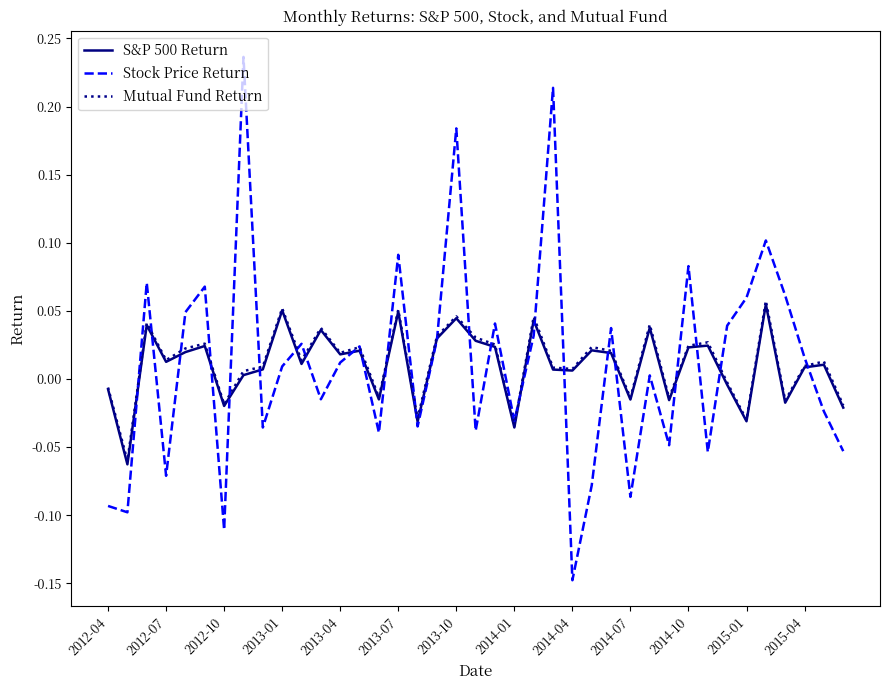

True or false: S&P 500 Return and Mutual Fund Return intersect in this chart.

False